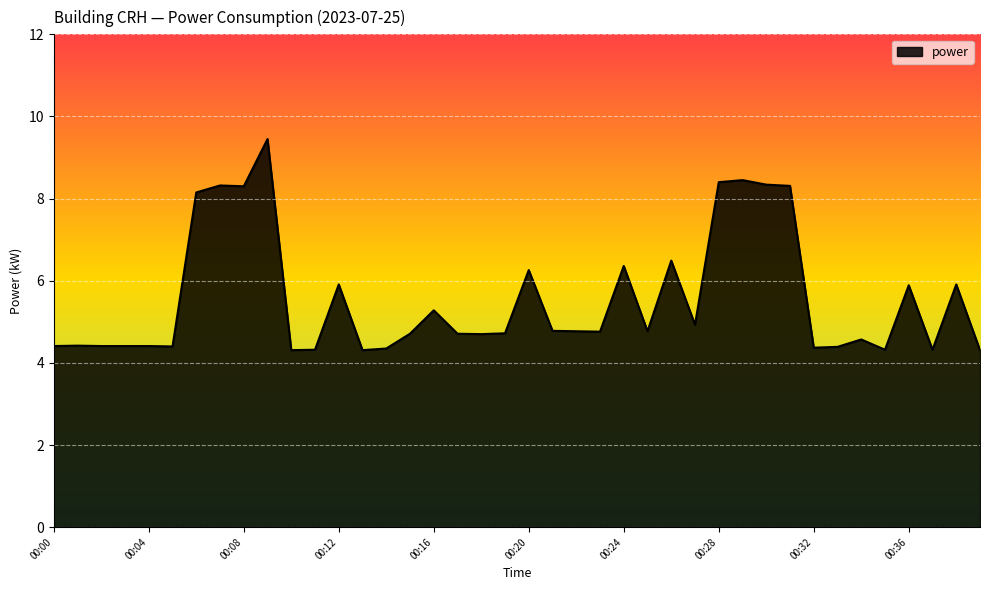

What is the smallest value displayed?

4.3